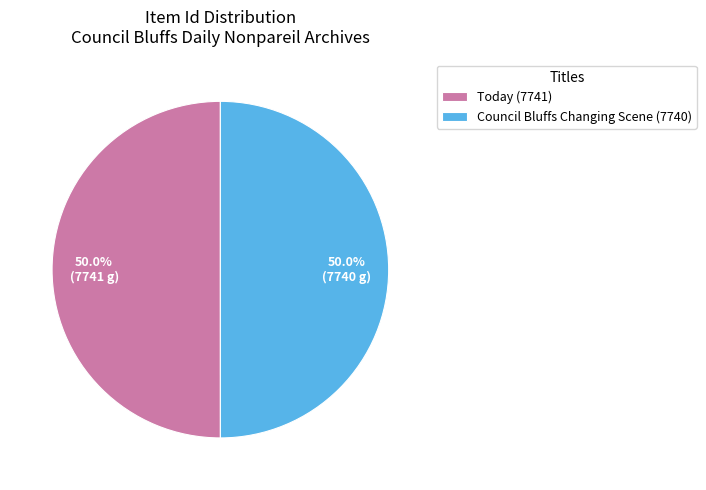

How much of the chart is everything except Council Bluffs Changing Scene (7740)?

50.0%